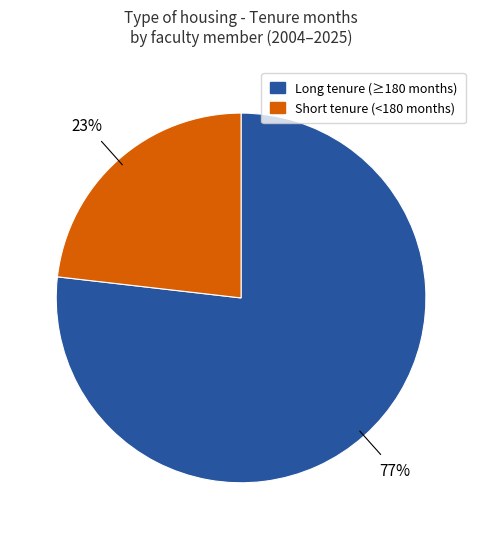

Is it true that Short tenure (<180 months) is 23% of the pie?

True